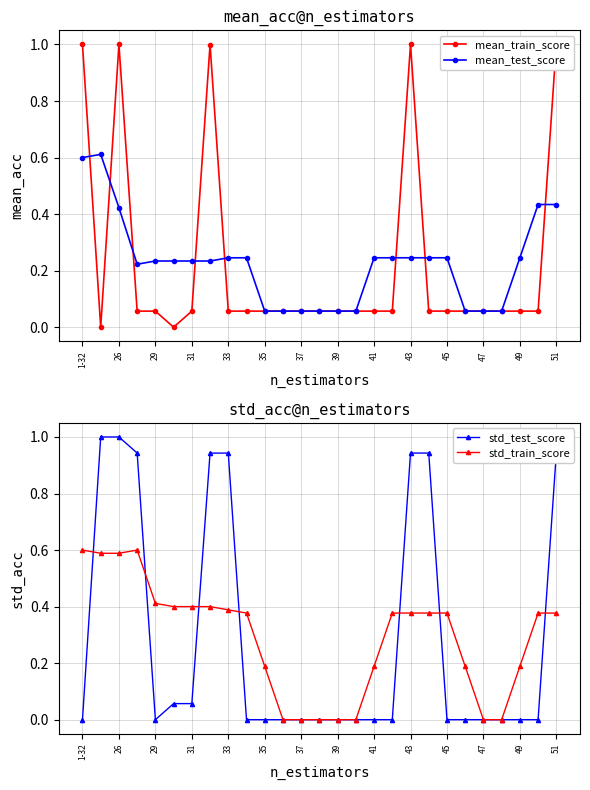

True or false: mean_train_score has more than 2 interior local peaks.

True